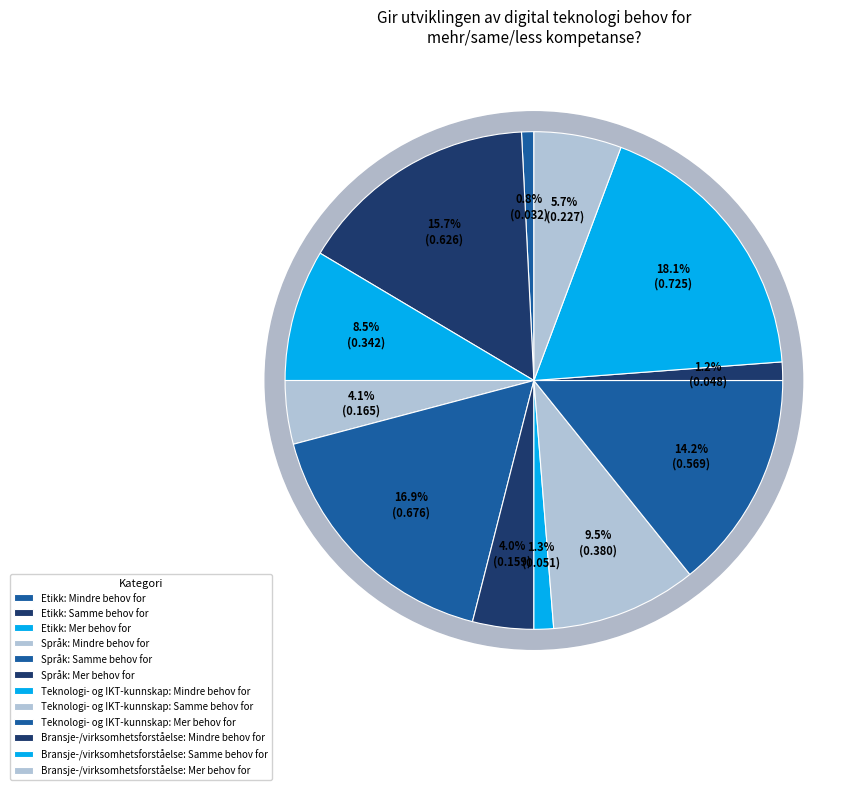

How many slices are in this pie chart?

12